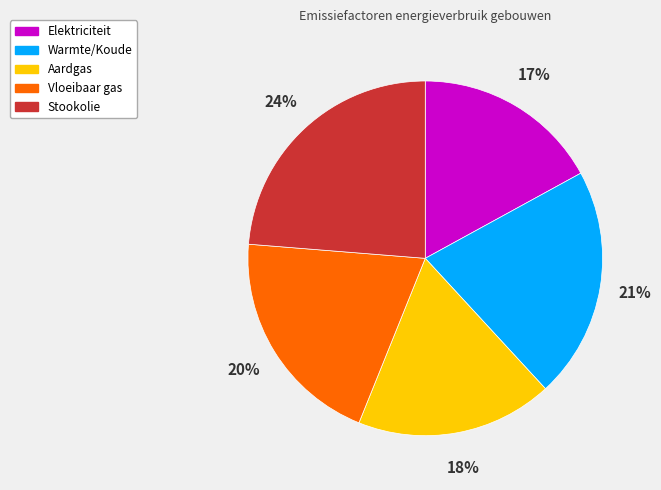

To the nearest percent, what percentage of the pie is Vloeibaar gas?

20%